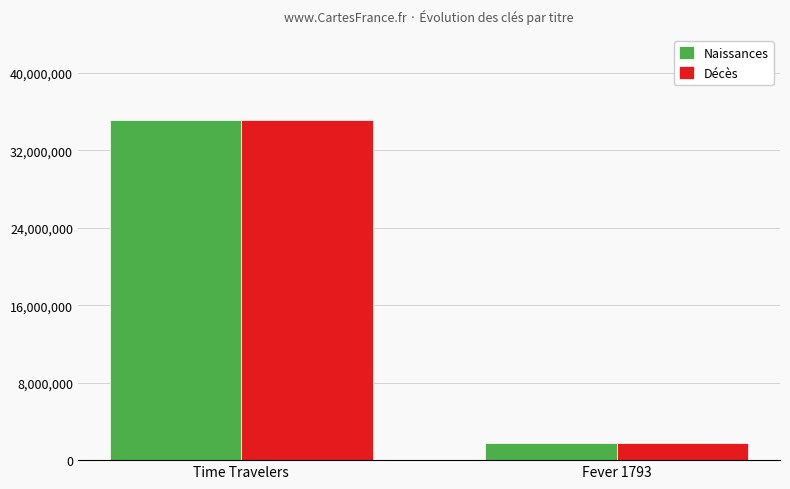

List the labels in order of Décès value, smallest first.

Fever 1793, Time Travelers